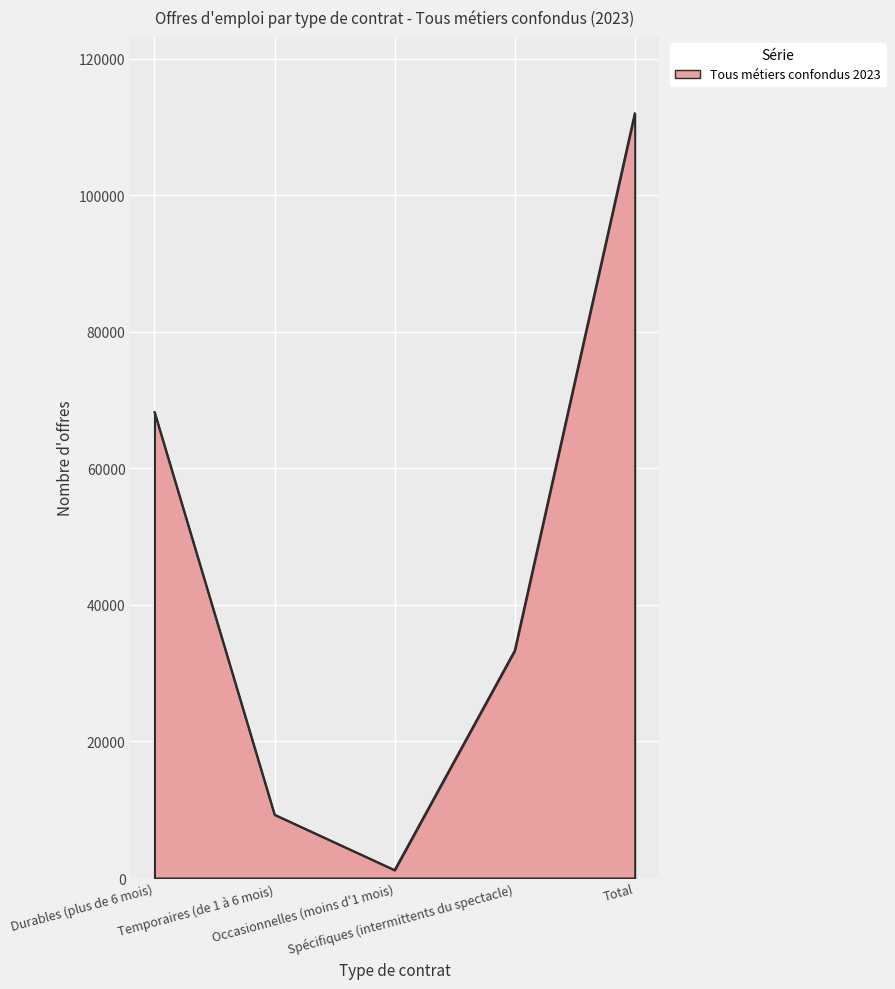

Between Occasionnelles (moins d'1 mois) and Spécifiques (intermittents du spectacle), which is larger?

Spécifiques (intermittents du spectacle)